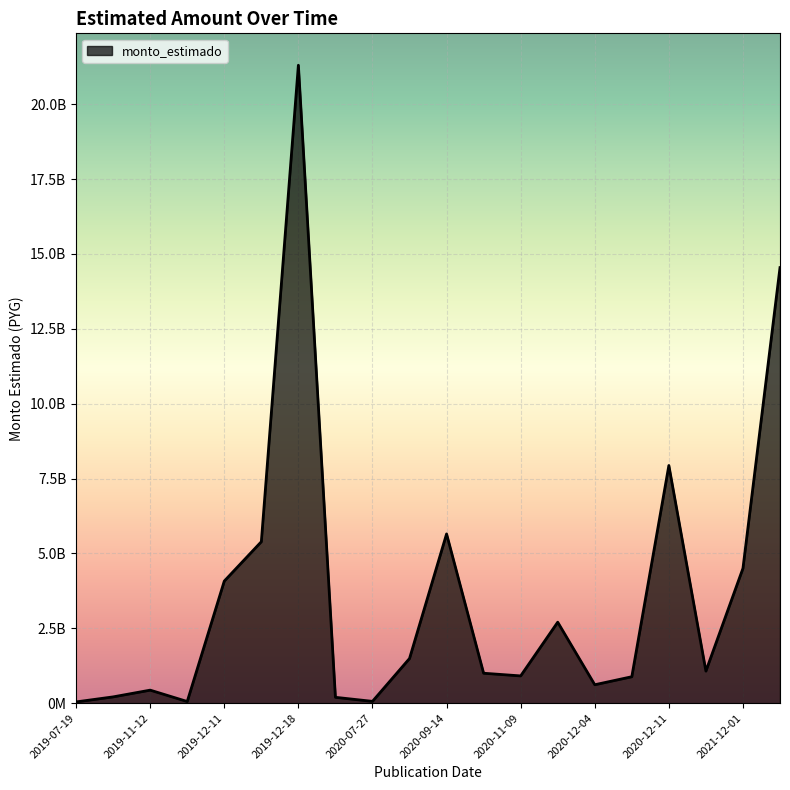

Does the chart have visible grid lines?

Yes